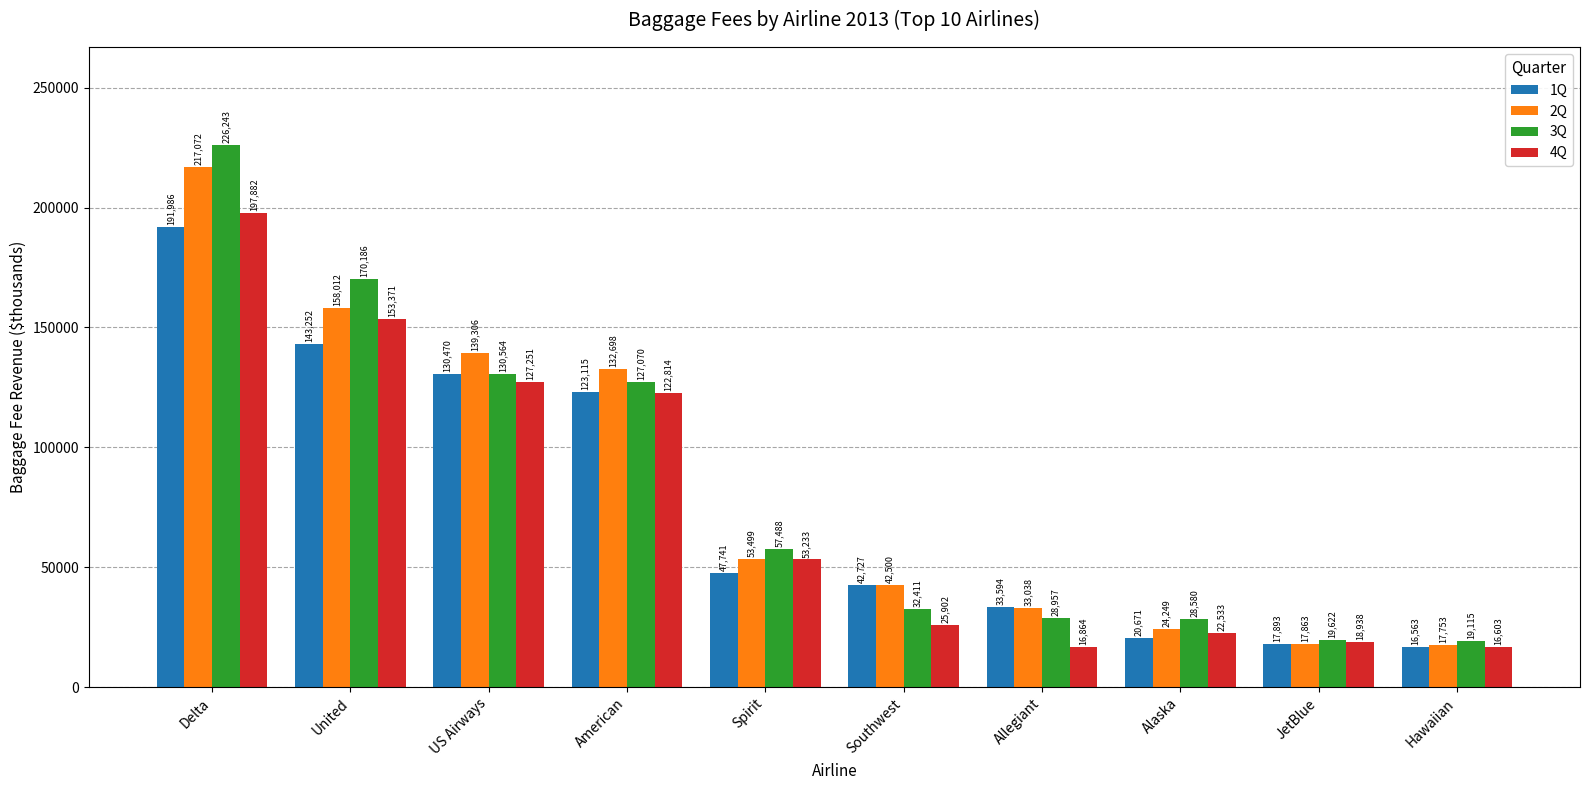

At which category does the chart reach its minimum across all series?

Hawaiian